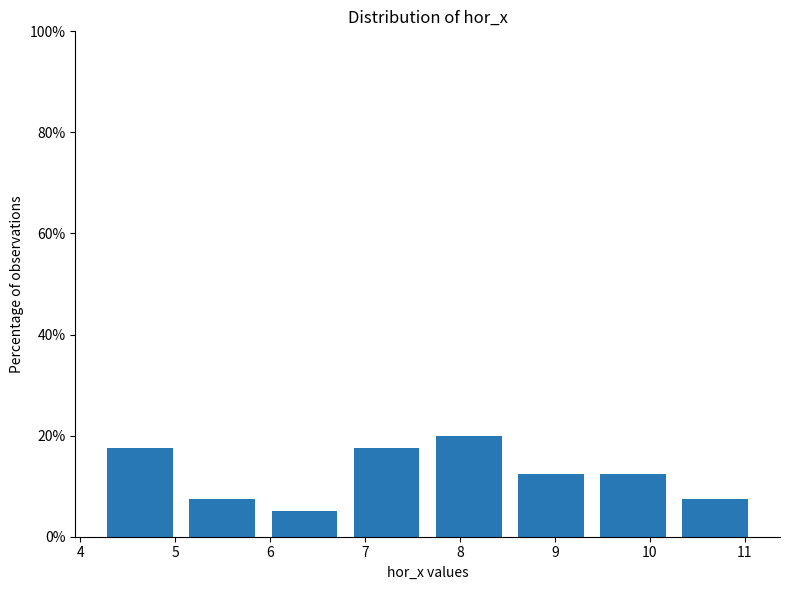

Reading left to right, list every bar in this chart as the range it spans on the x-axis followed by its height. Neither the bar edges nor the heights are printed on the chart, so give them approximately, as read against the axes.

4.2 to 5.1: 18
5.1 to 5.9: 8
5.9 to 6.8: 6
6.8 to 7.7: 18
7.7 to 8.5: 20
8.5 to 9.4: 12
9.4 to 10.3: 12
10.3 to 11.1: 8